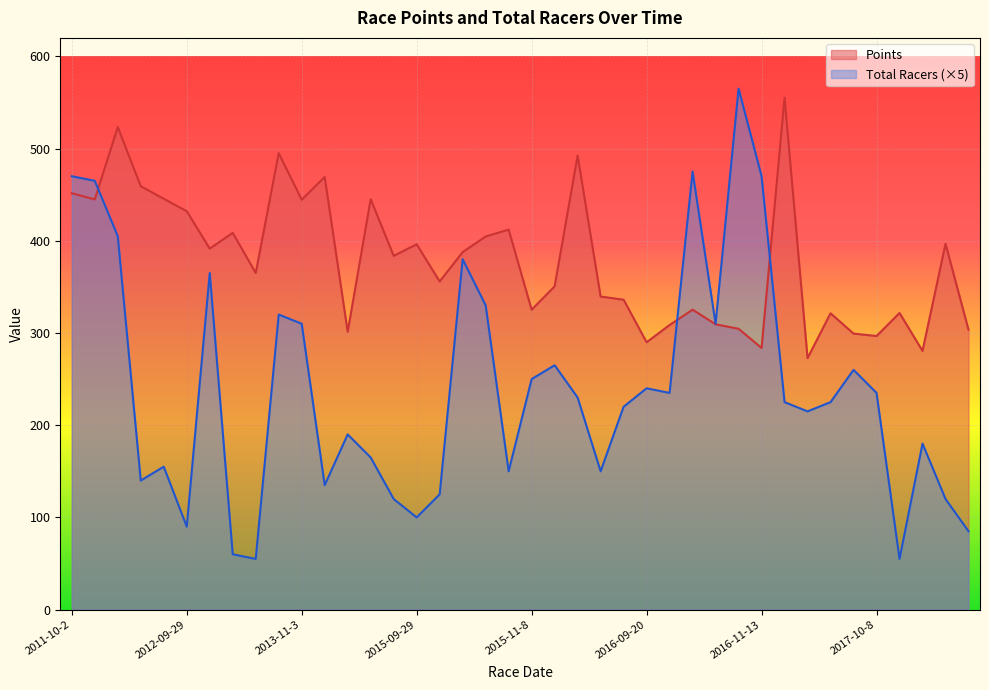

Reading right to left, extract all data points from this chart.

Points: 303.6	396.7	280.6	321.7	296.7	299.4	321.4	272.7	555.1	283.7	304.6	309.4	325.3	308.6	289.9	336.1	339.5	492.4	350.6	325.3	412.1	404.6	387.7	355.9	396.2	383.6	445.1	301.3	469.2	444.5	495.0	365.1	408.6	391.5	432.0	445.5	459.2	523.3	444.8	451.6
Total Racers: 85.0	120.0	180.0	55.0	235.0	260.0	225.0	215.0	225.0	470.0	565.0	310.0	475.0	235.0	240.0	220.0	150.0	230.0	265.0	250.0	150.0	330.0	380.0	125.0	100.0	120.0	165.0	190.0	135.0	310.0	320.0	55.0	60.0	365.0	90.0	155.0	140.0	405.0	465.0	470.0